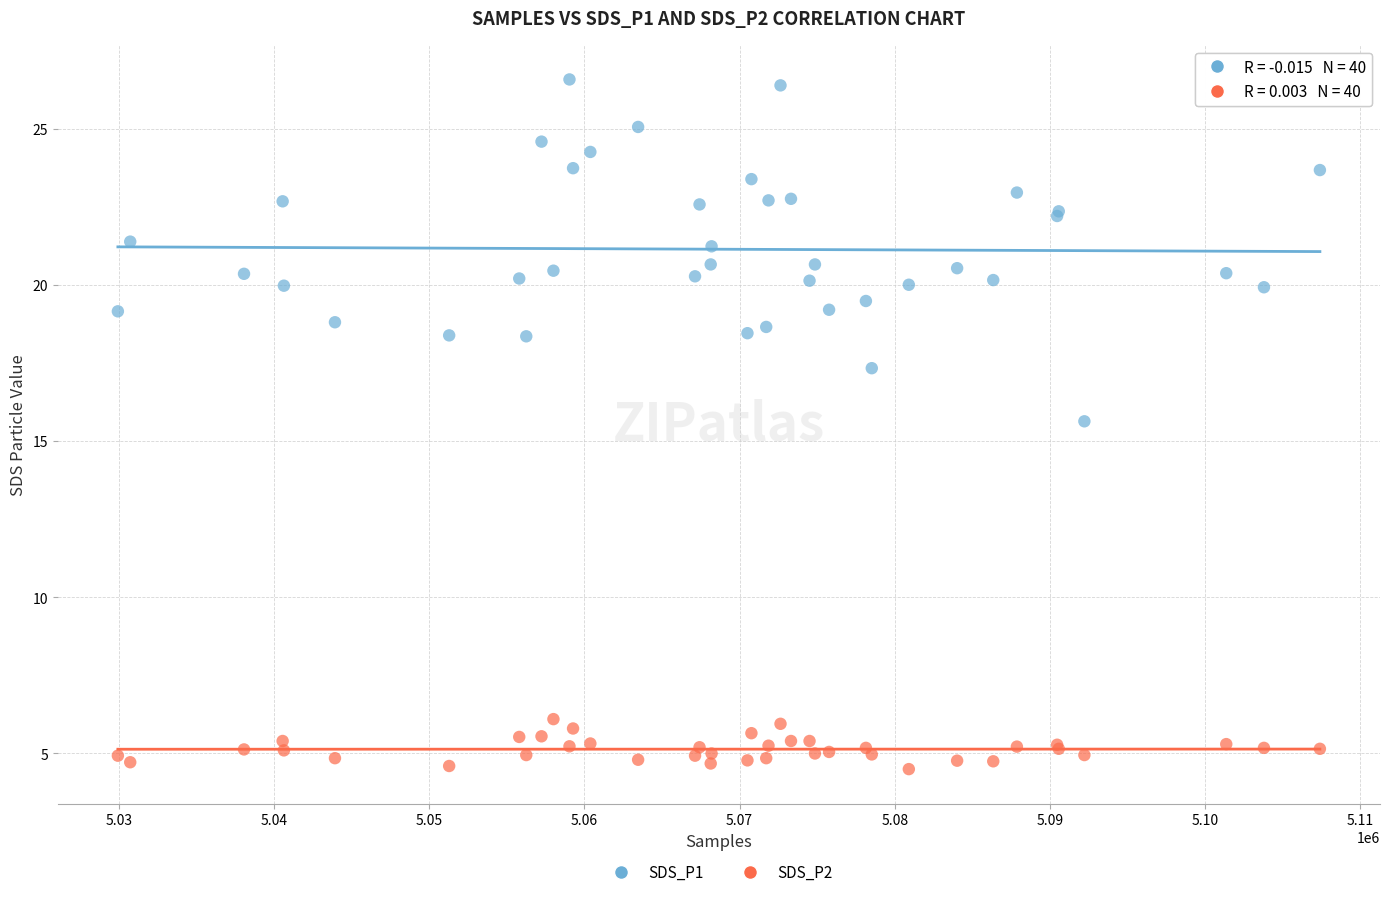

Across all series, what Y value is closest to 15?

15.6